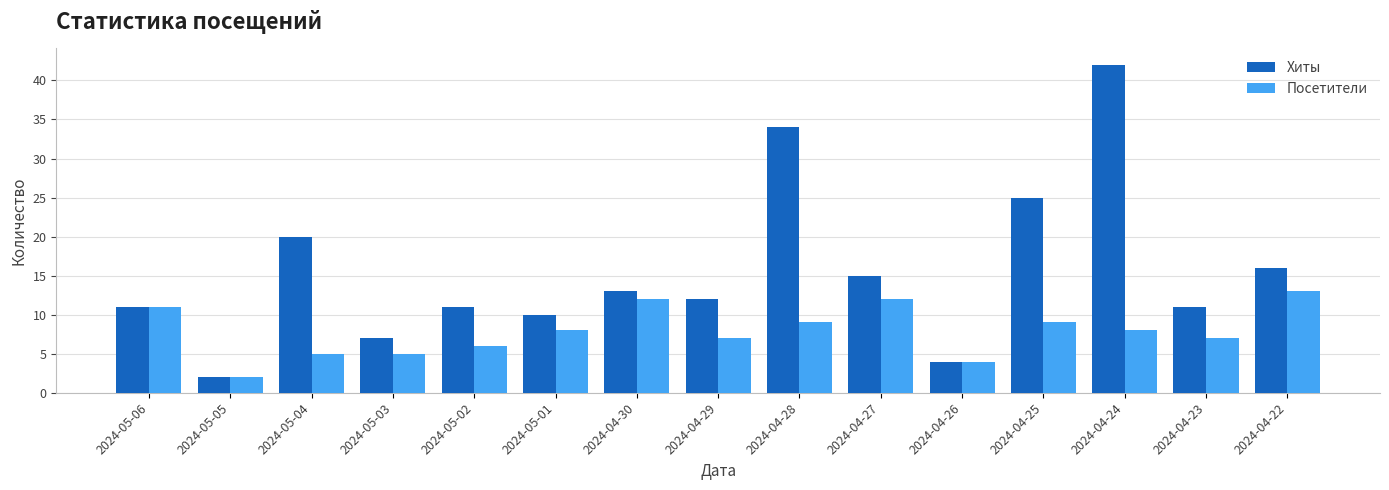

Read the Хиты value at 2024-04-30, to the nearest 5.

15